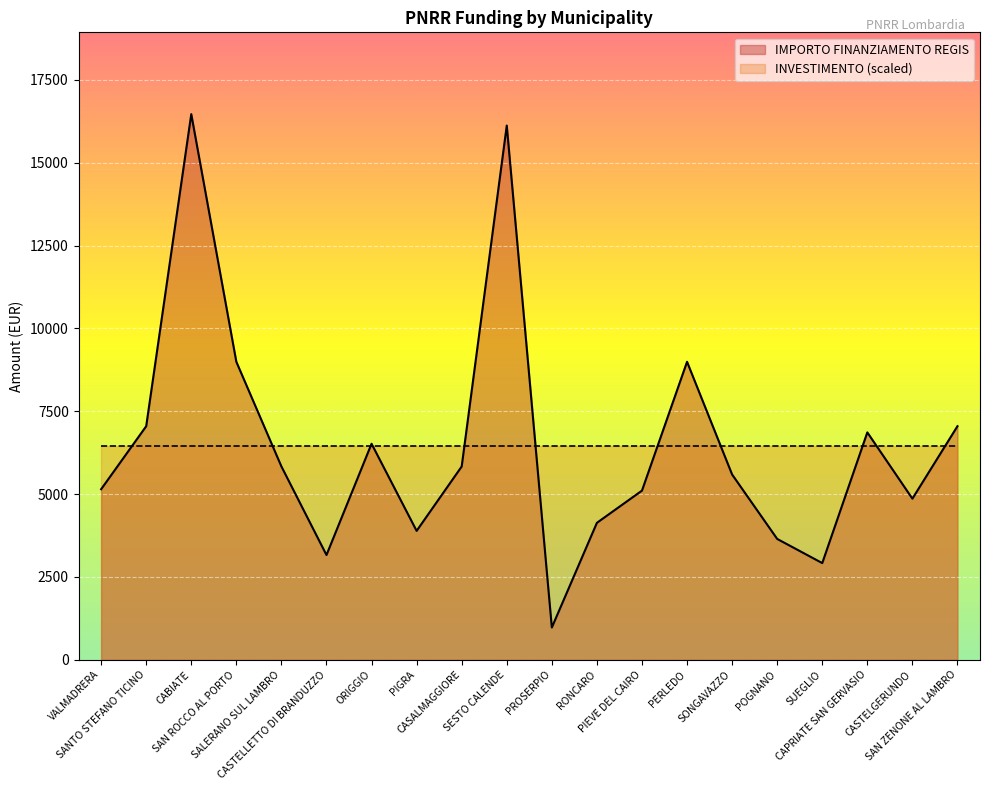

How many points are lower than both their immediate neighbors (excluding endpoints)?

5